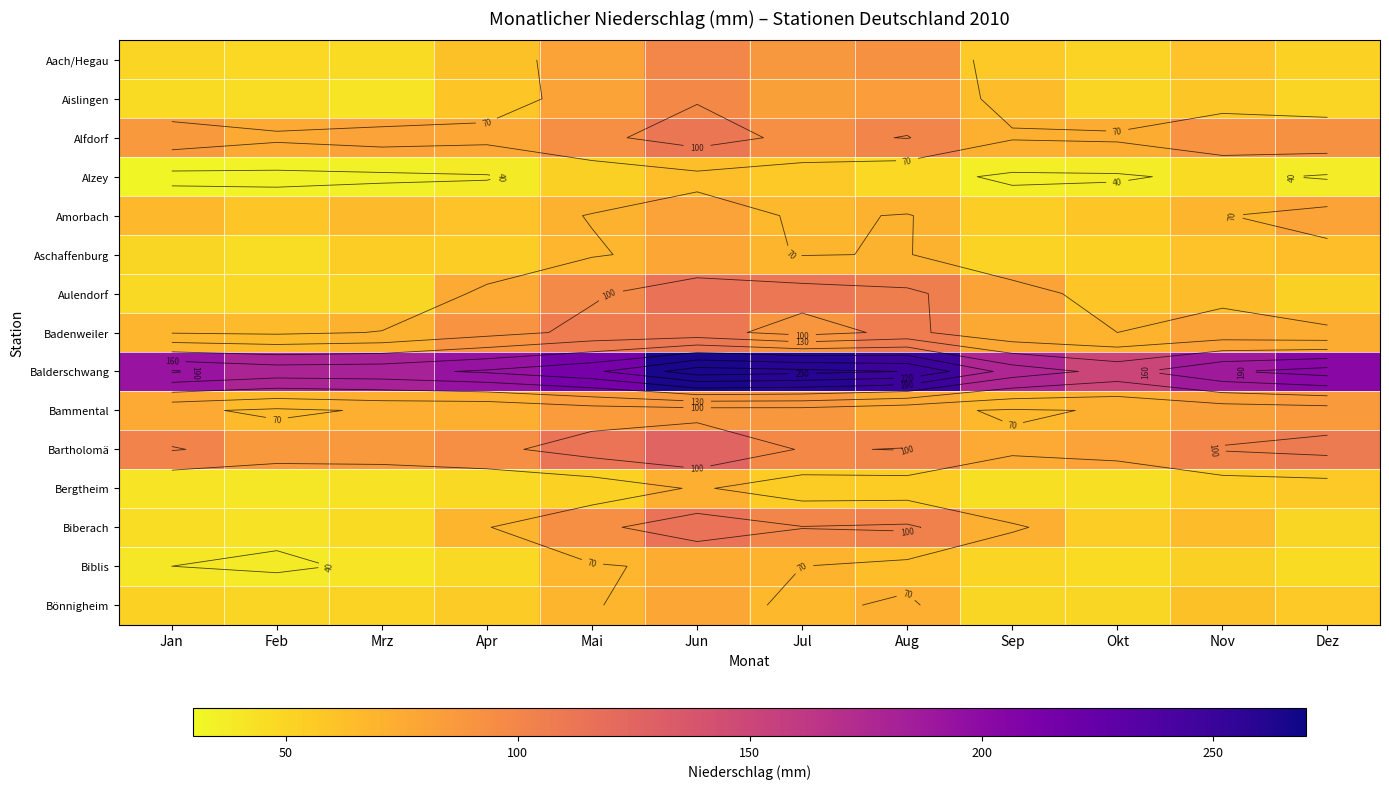

What is the approximate value of Aach/Hegau at Jun, to the nearest 5?

100